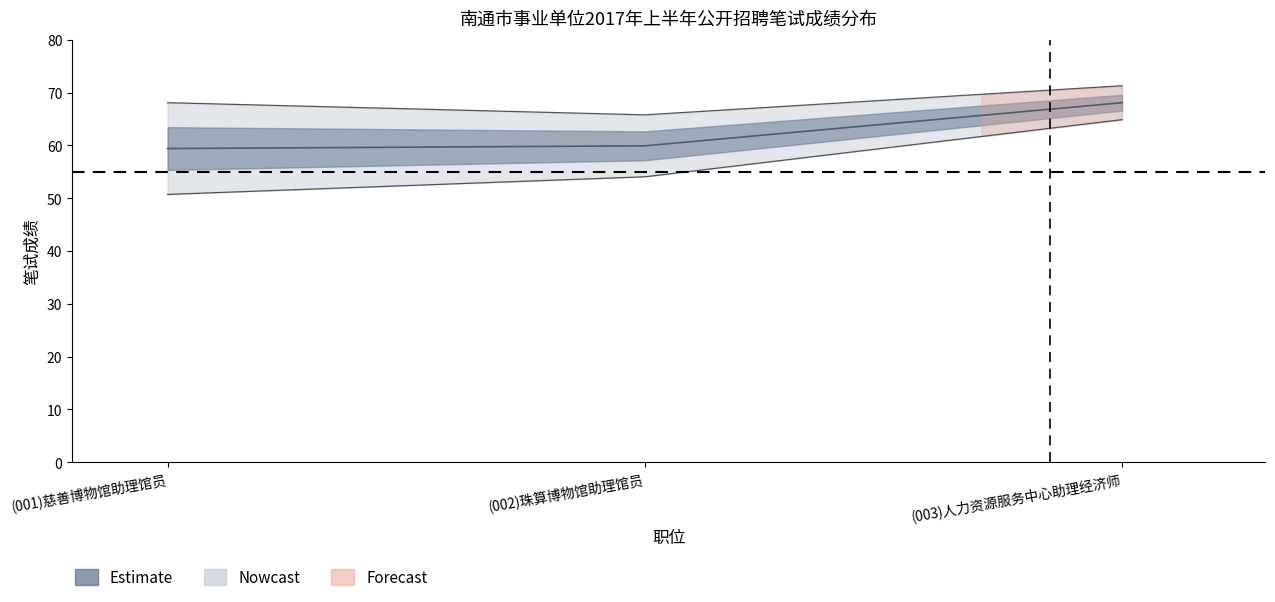

Is it true that rank equals 8.1 at 24?

False